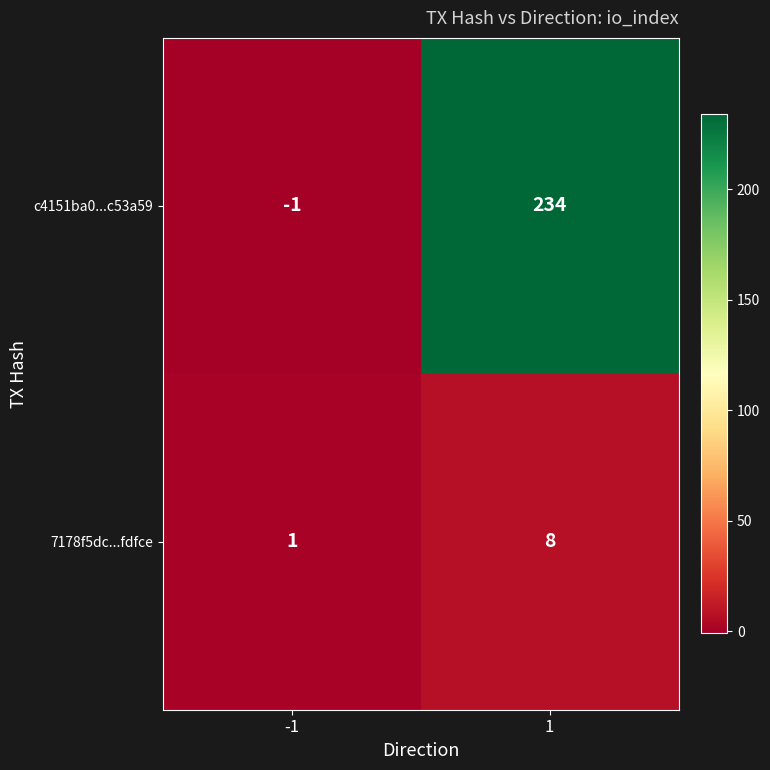

Which series changed the most between -1 and 1?

c4151ba0...c53a59